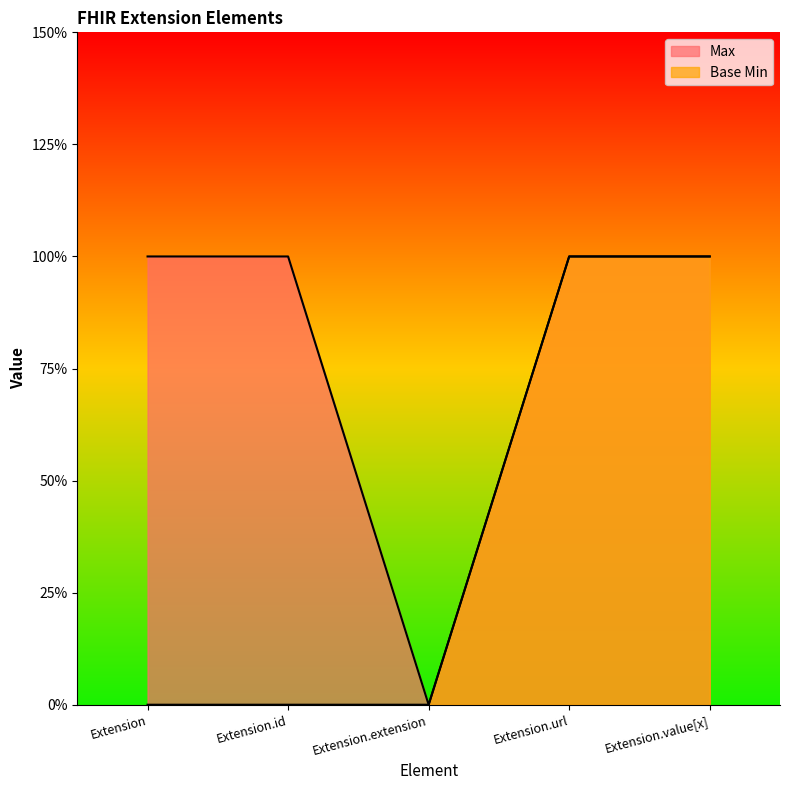

Which series has the largest range (max minus min)?

Max